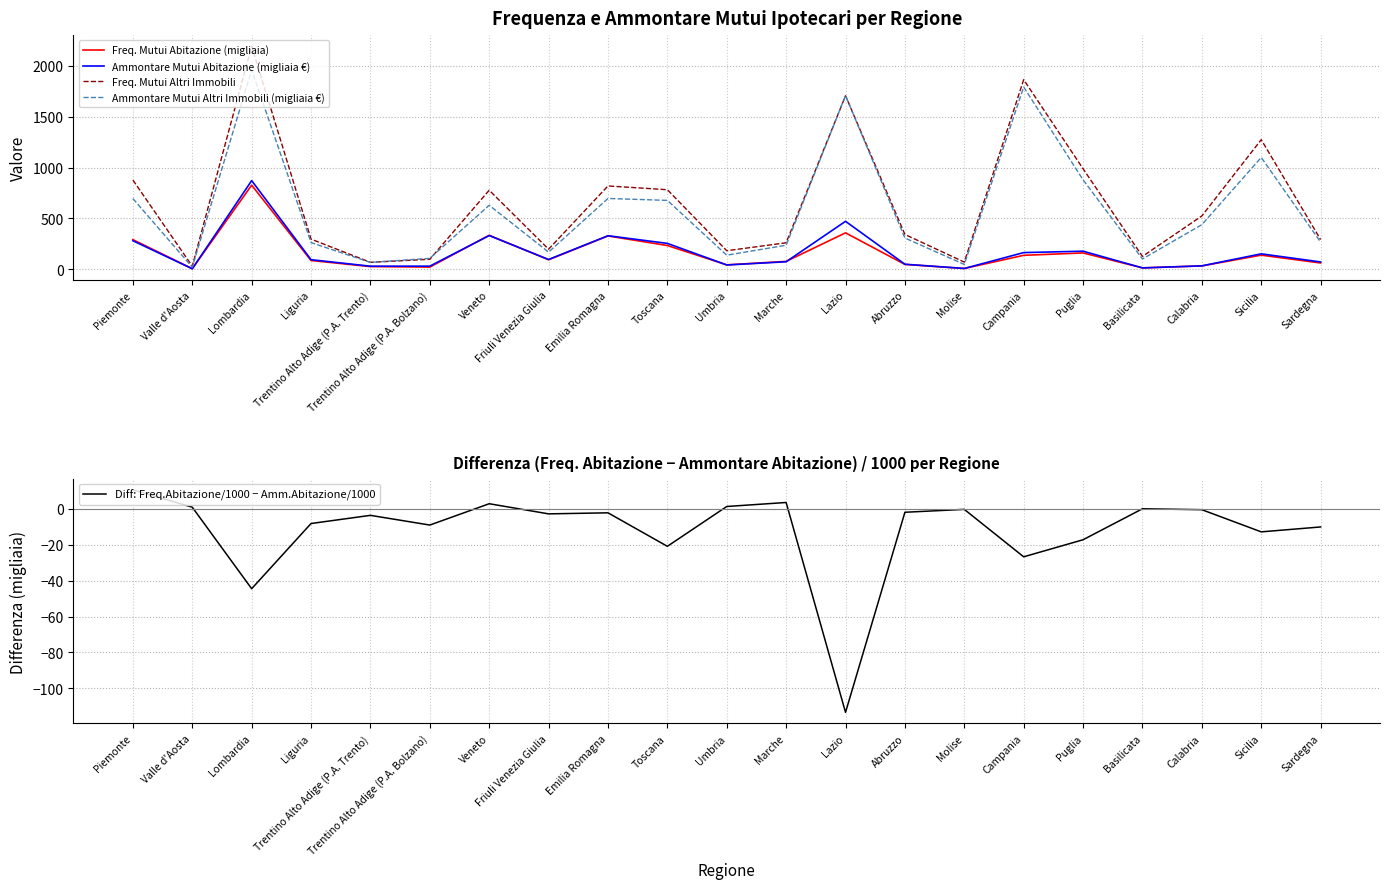

Rank the series by their maximum value, from lowest to highest.

Diff: Freq.Abitazione/1000 − Amm.Abitazione/1000, Freq. Mutui Abitazione (migliaia), Ammontare Mutui Abitazione (migliaia €), Ammontare Mutui Altri Immobili (migliaia €), Freq. Mutui Altri Immobili